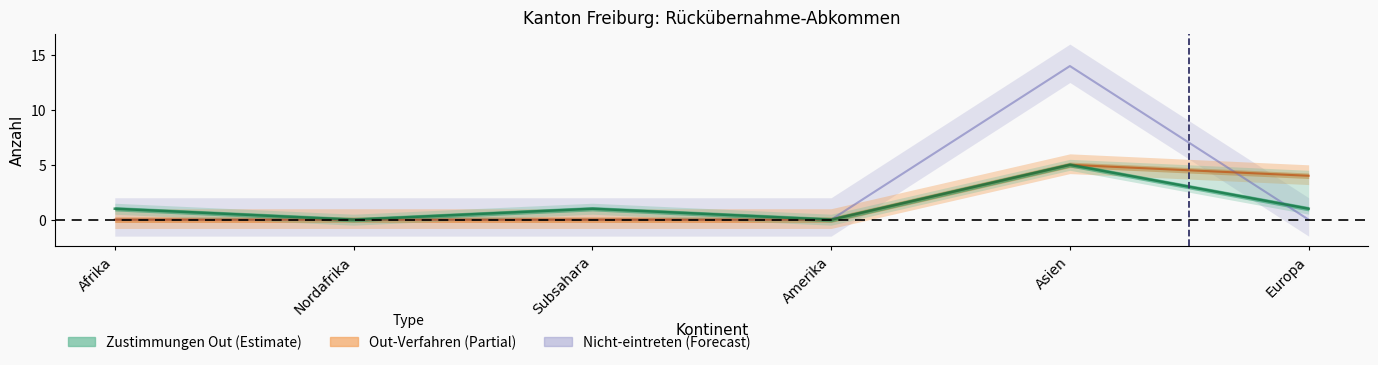

List the series in order of their overall mean, highest first.

Nicht-eintreten, Out-Verfahren, Zustimmungen_Out